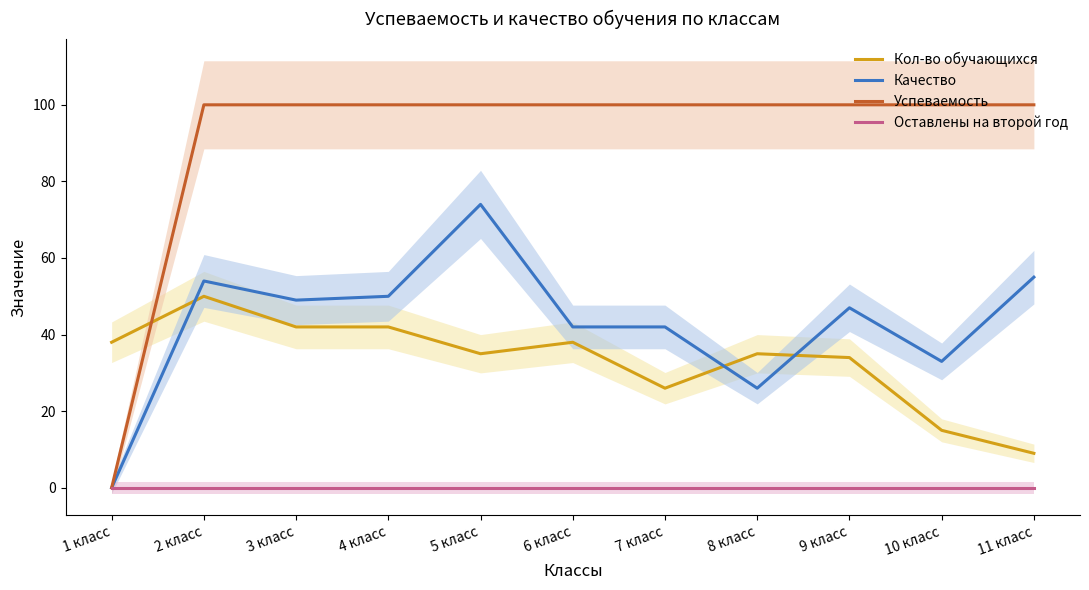

Does the chart display data point markers on the line(s)?

No